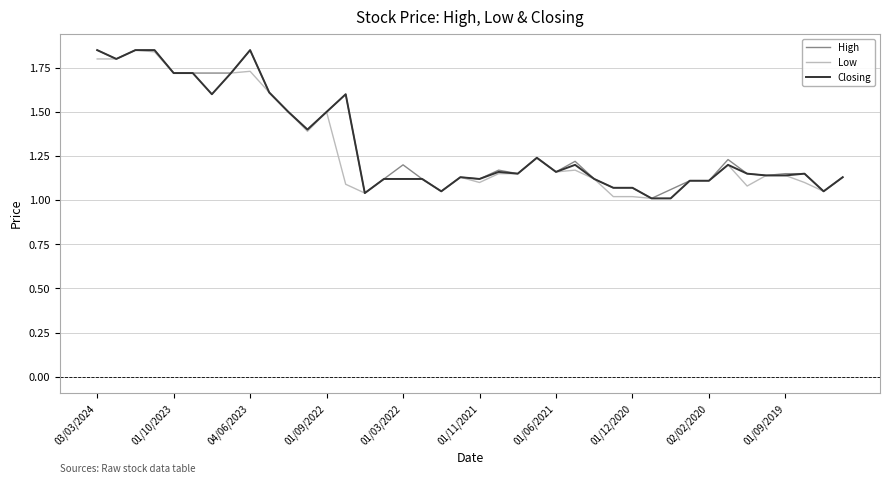

True or false: Closing and Low cross at least once.

False